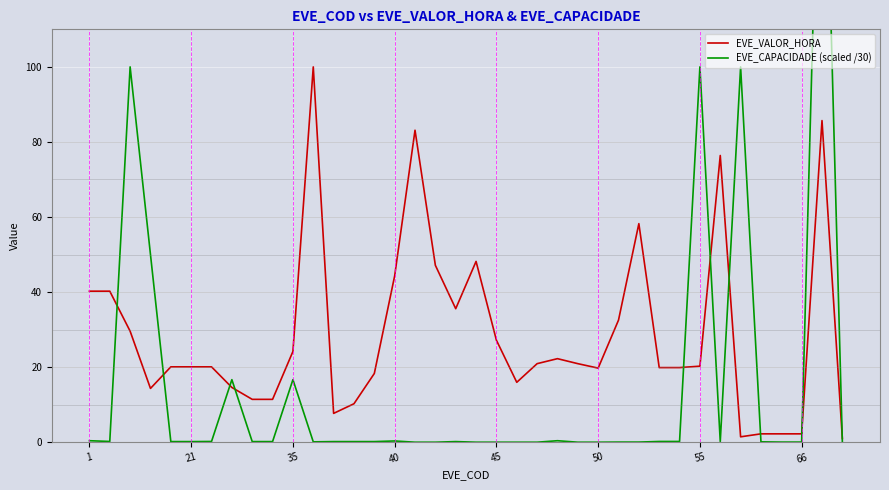

How many intersections are there between EVE_CAPACIDADE (scaled /30) and EVE_VALOR_HORA?

10